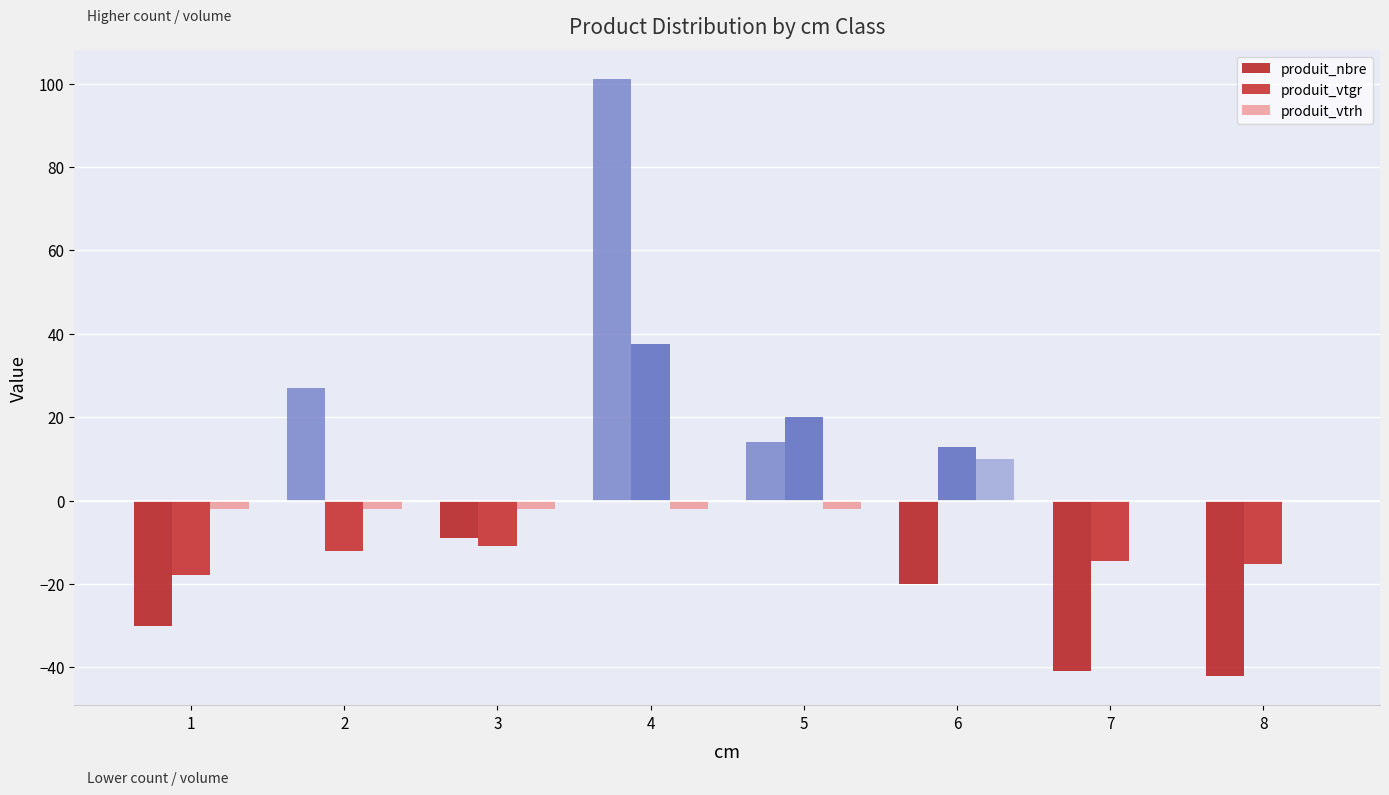

Which category has the lowest value across all series?

8